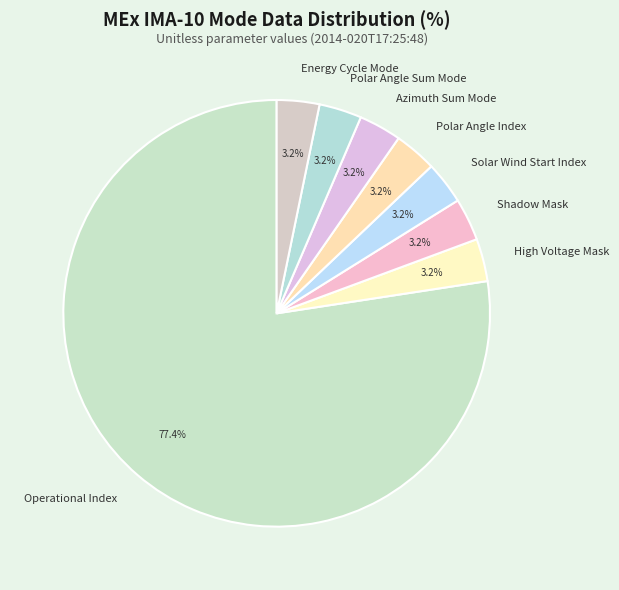

Combined, do Solar Wind Start Index and Polar Angle Index account for over 50%?

No